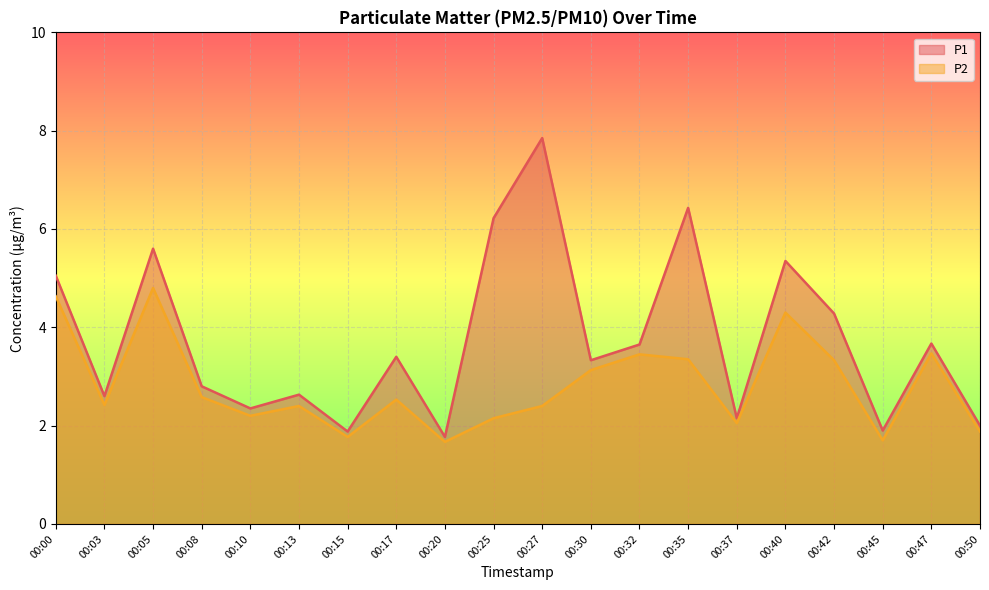

At how many categories does at least one series exceed 5?

6